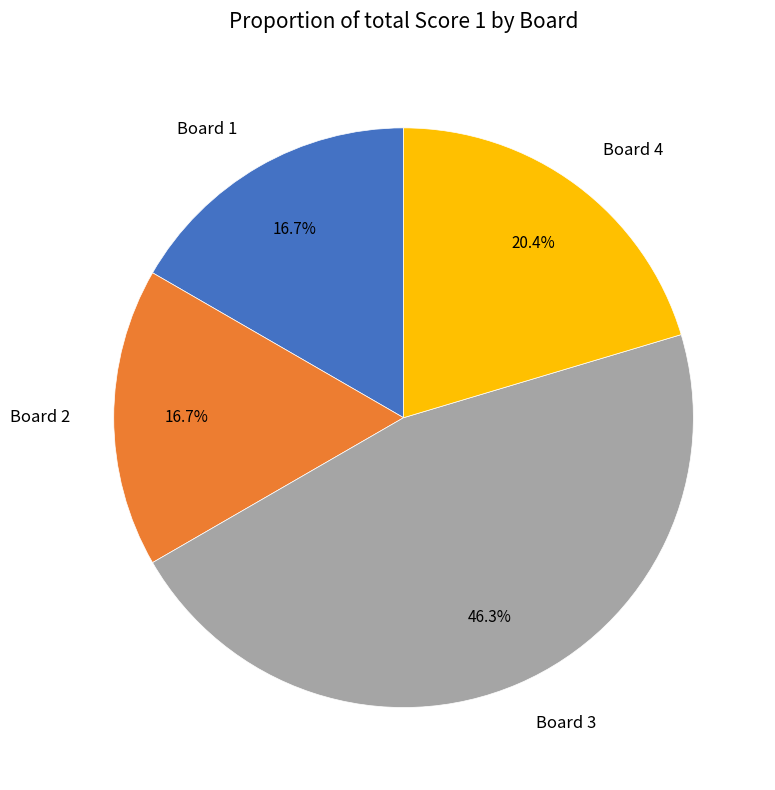

Count the number of slices in the pie.

4